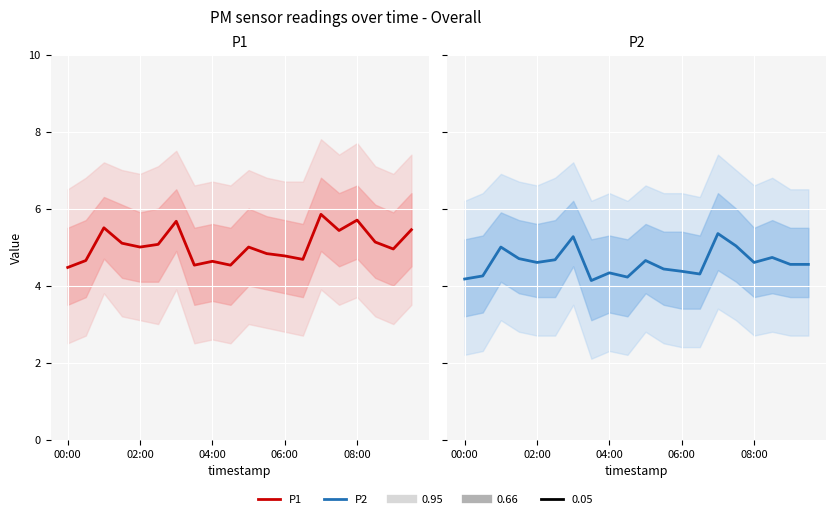

Which series changed the most between 02:00 and 16?

P1